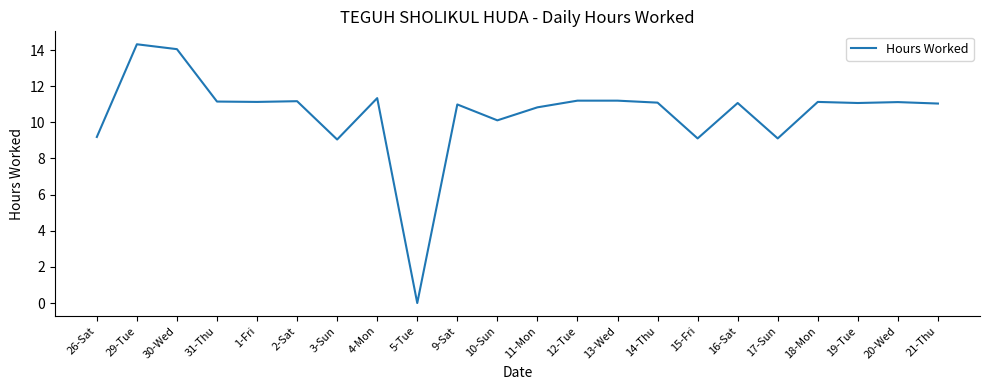

Which label corresponds to the smallest value in the chart?

5-Tue